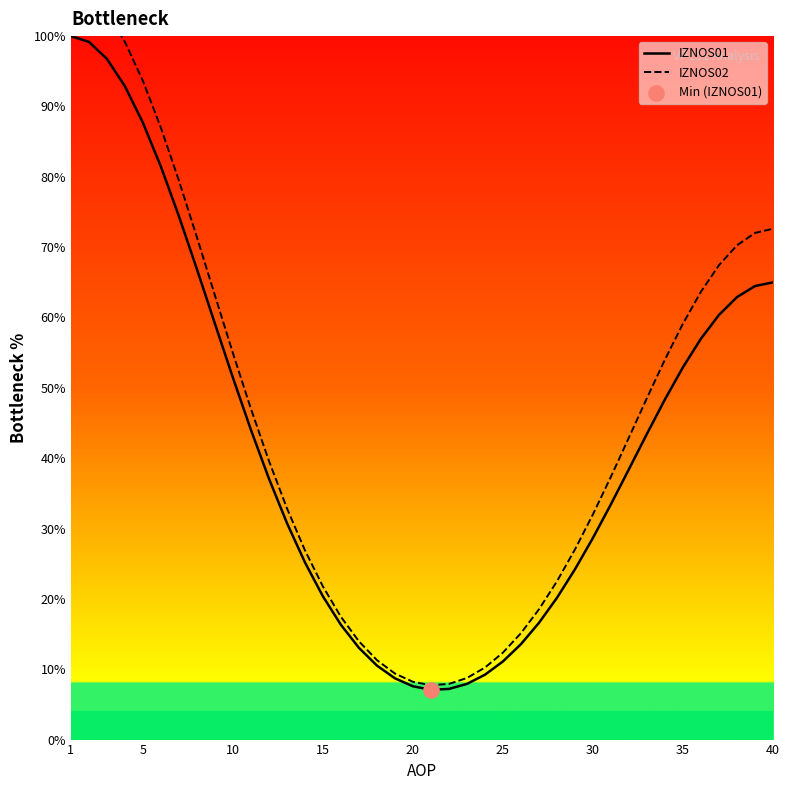

At which category is the sum across all series the highest?

1